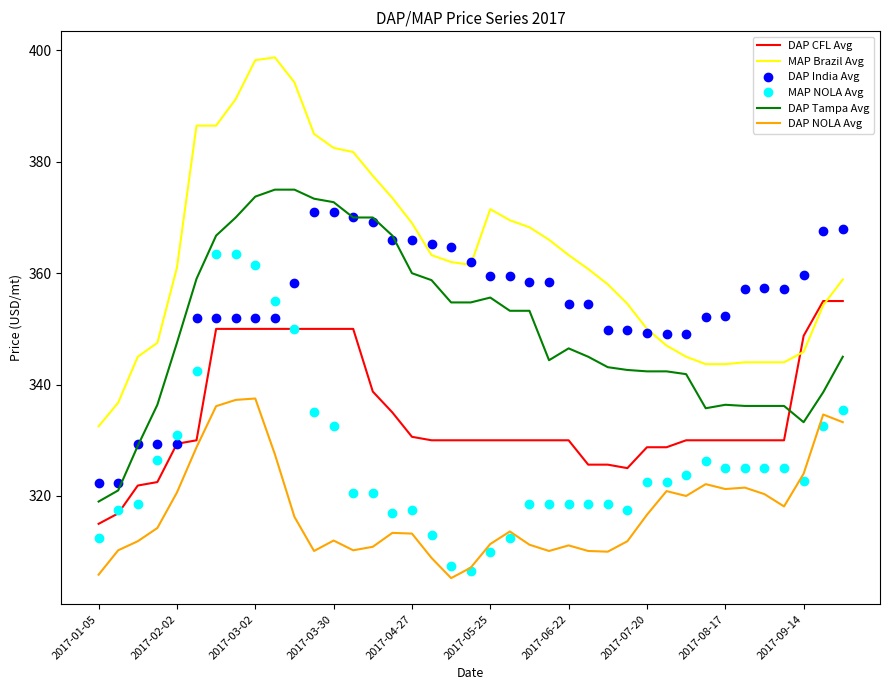

What is the highest value of the DAP CFL Avg series?

355.0